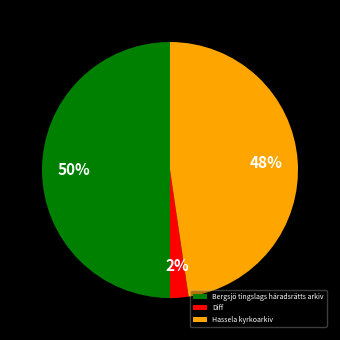

Is it true that Bergsjö tingslags häradsrätts arkiv is 63% of the pie?

False